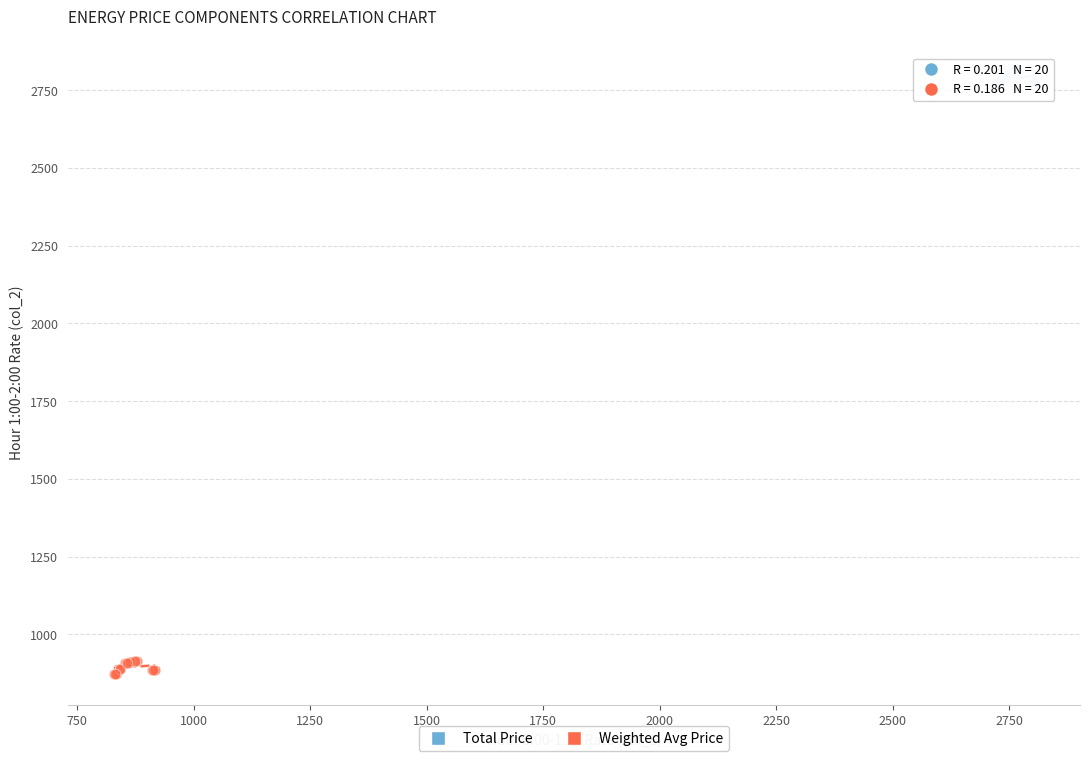

Which series contains the lowest Y value?

Weighted Avg Price